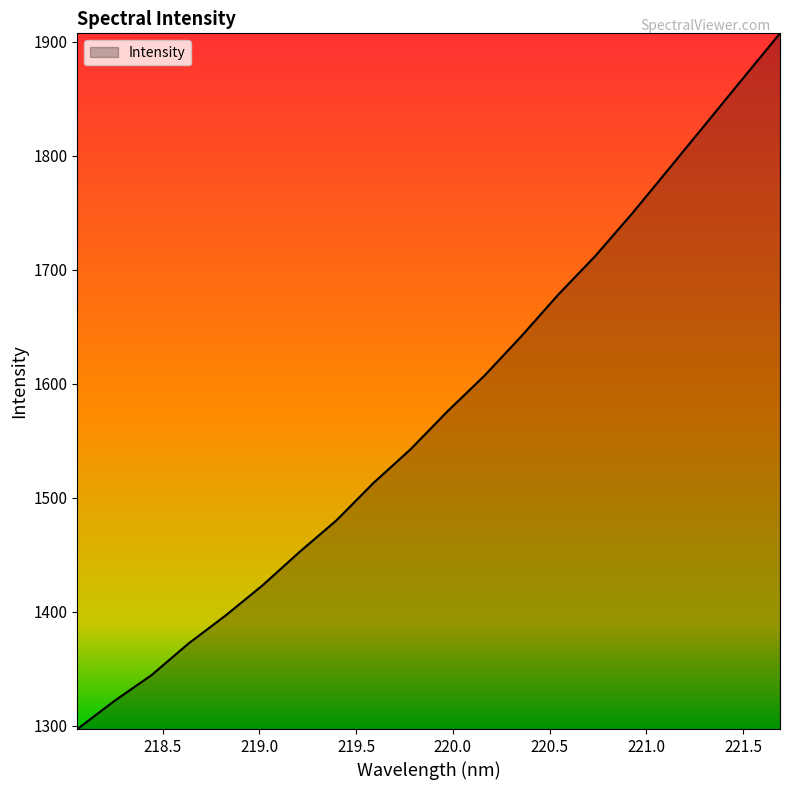

What is the greatest value displayed?

1907.5